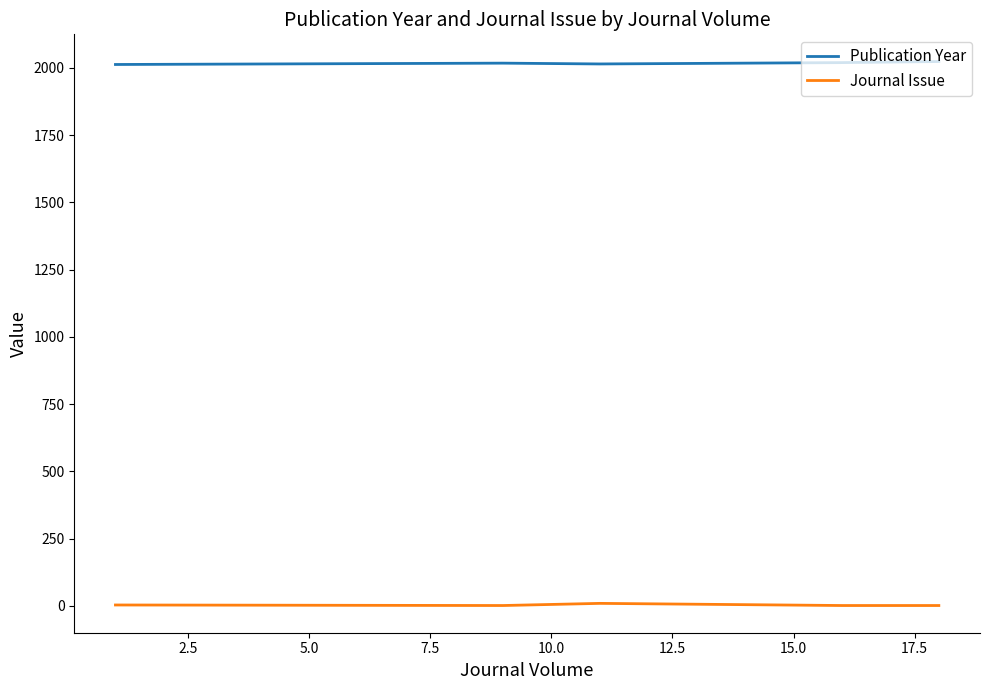

Which series has the largest total across all categories?

Publication Year